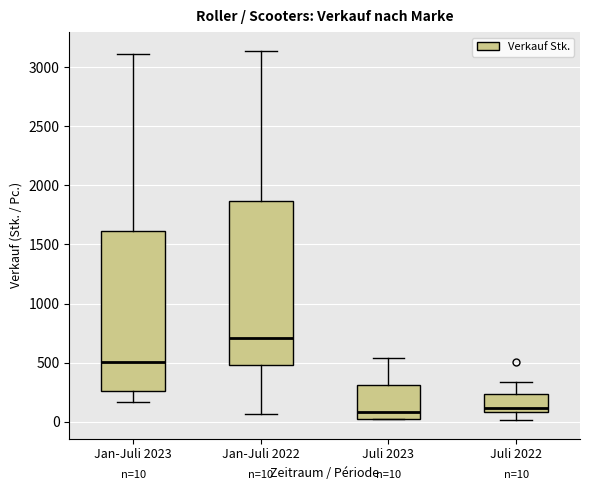

Which box's median line is the highest?

Jan-Juli 2022